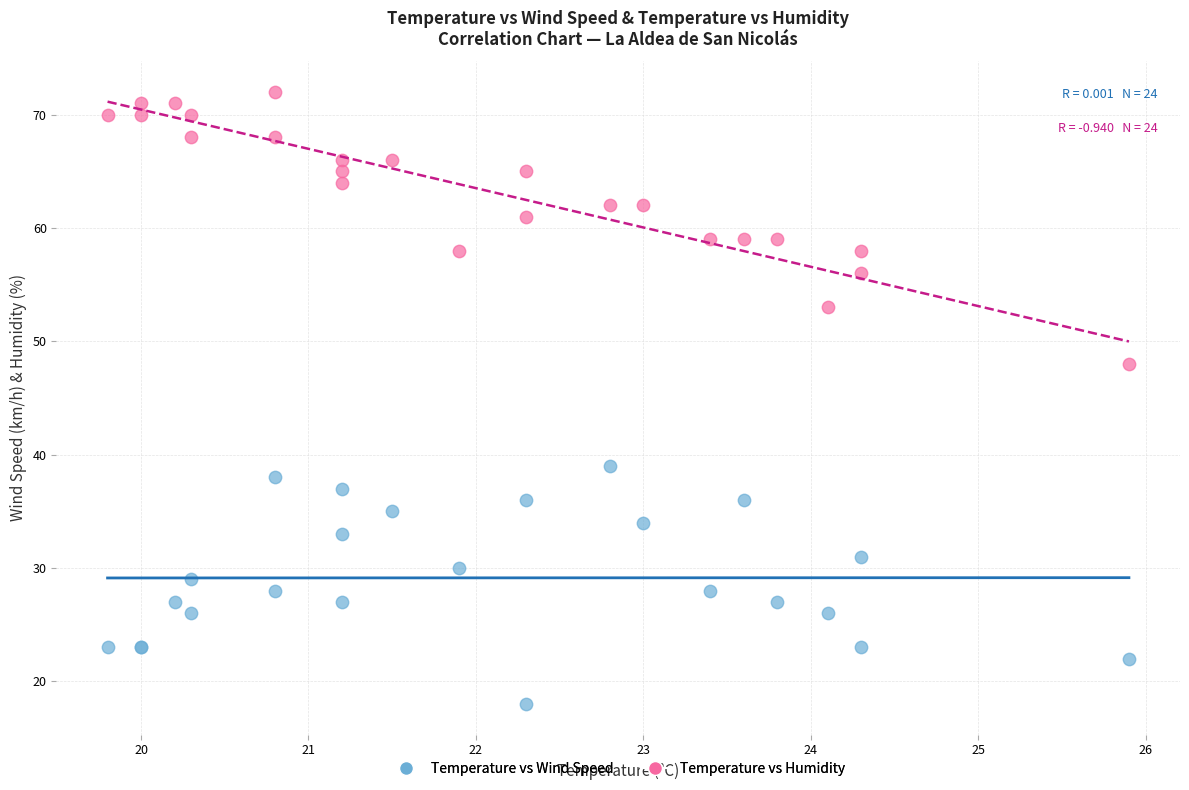

Across all series, what Y value is closest to 45?

48